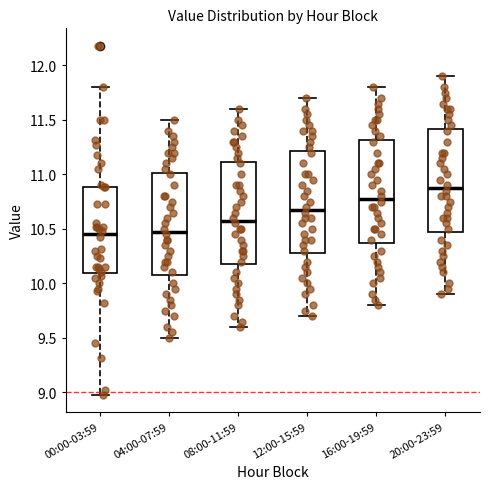

Which box has the highest median line?

20:00-23:59